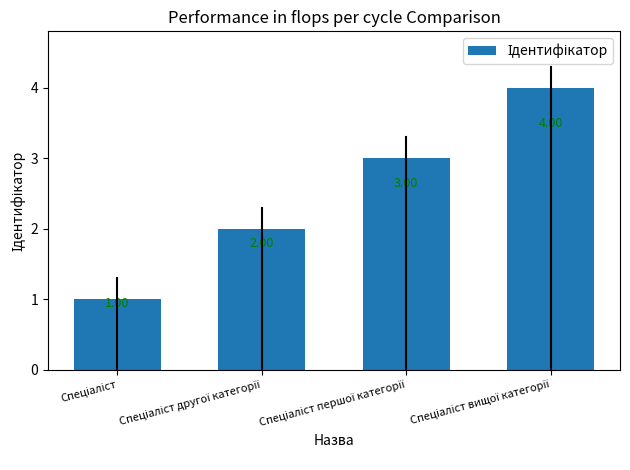

What is the sum of all values?

10